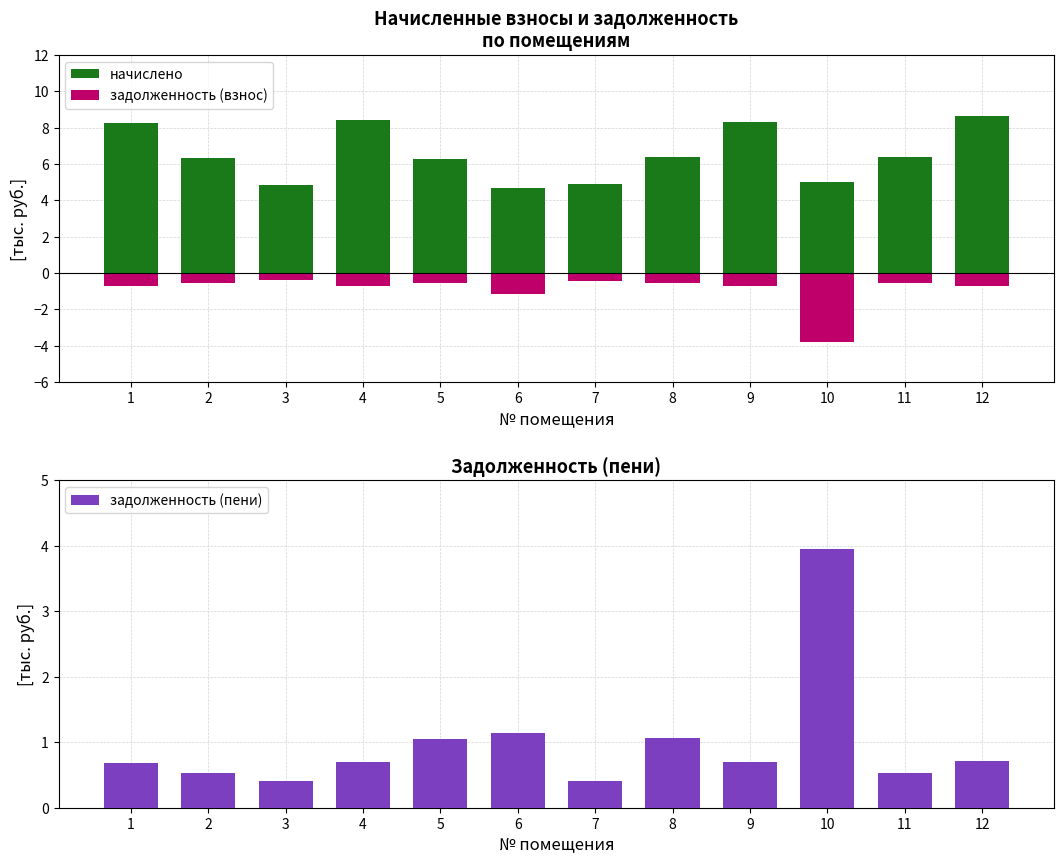

Between 2 and 12, which series saw the biggest shift?

начислено